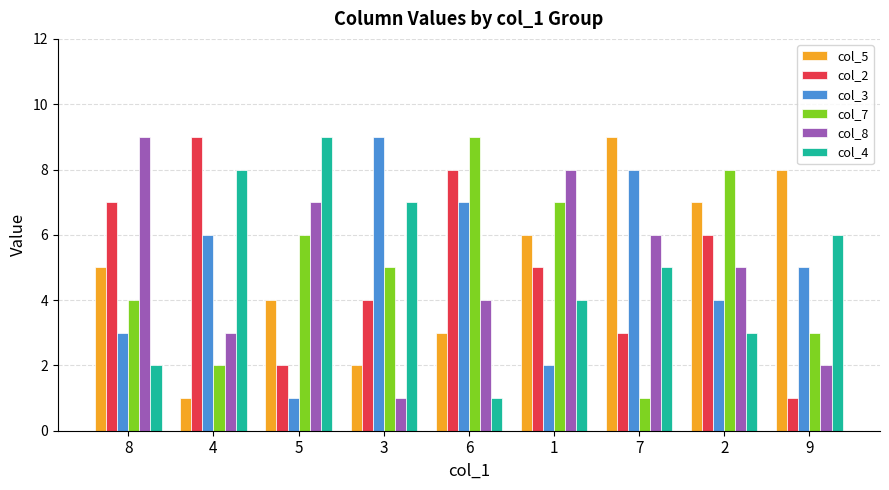

What is the smallest value displayed?

1